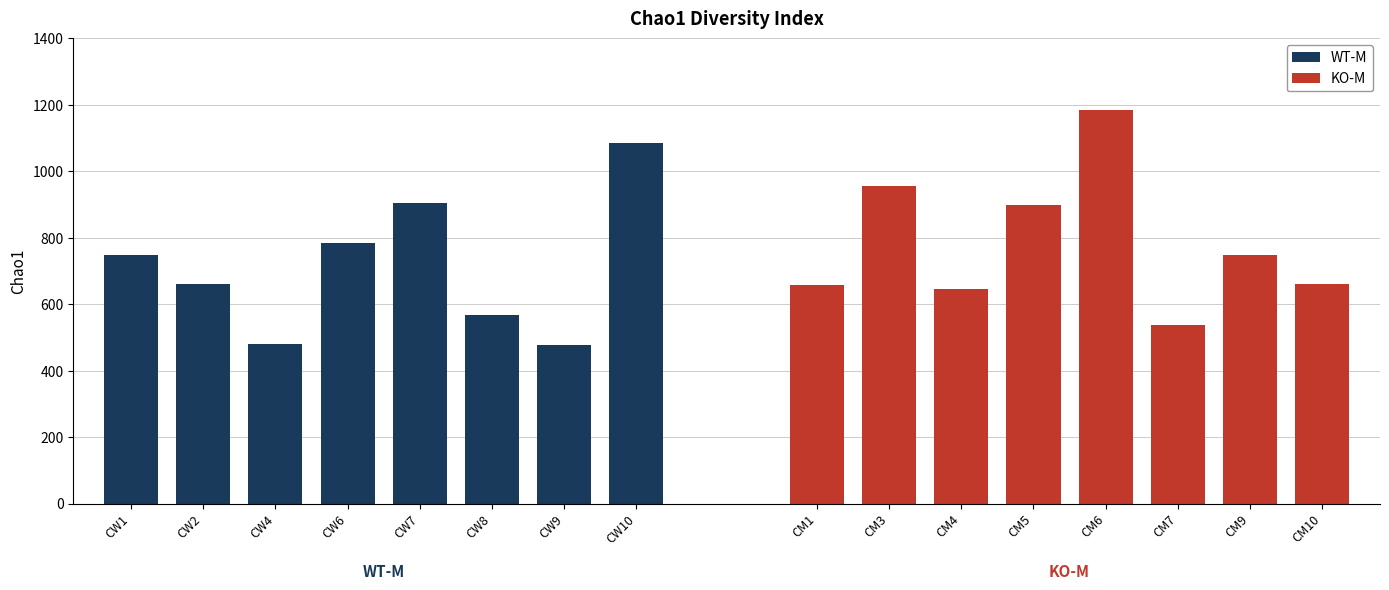

Is it true that KO-M equals 2010.5 at CM6?

False